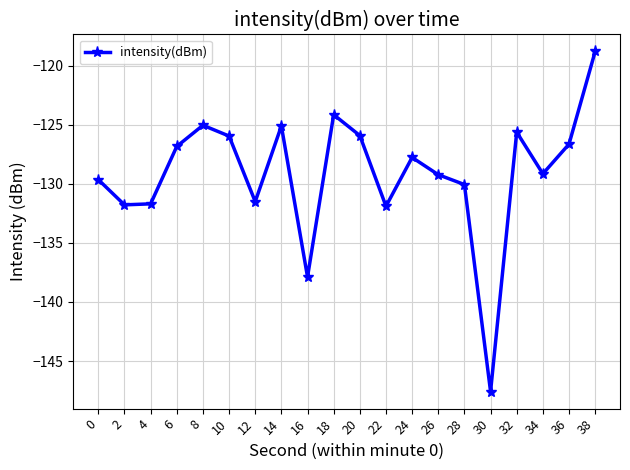

How many lines are shown in the chart?

1